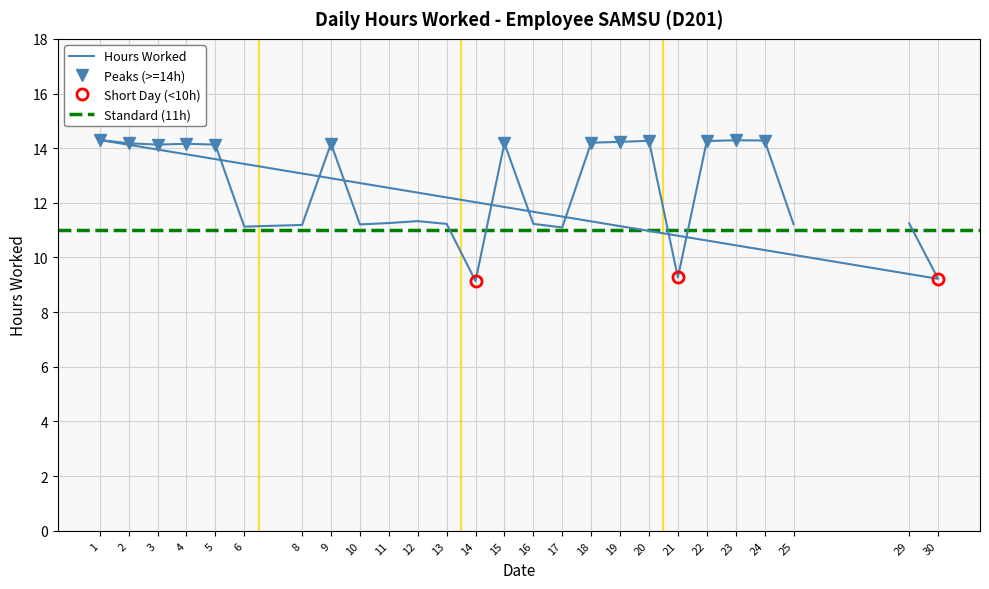

What is the maximum value shown in the chart?

14.3